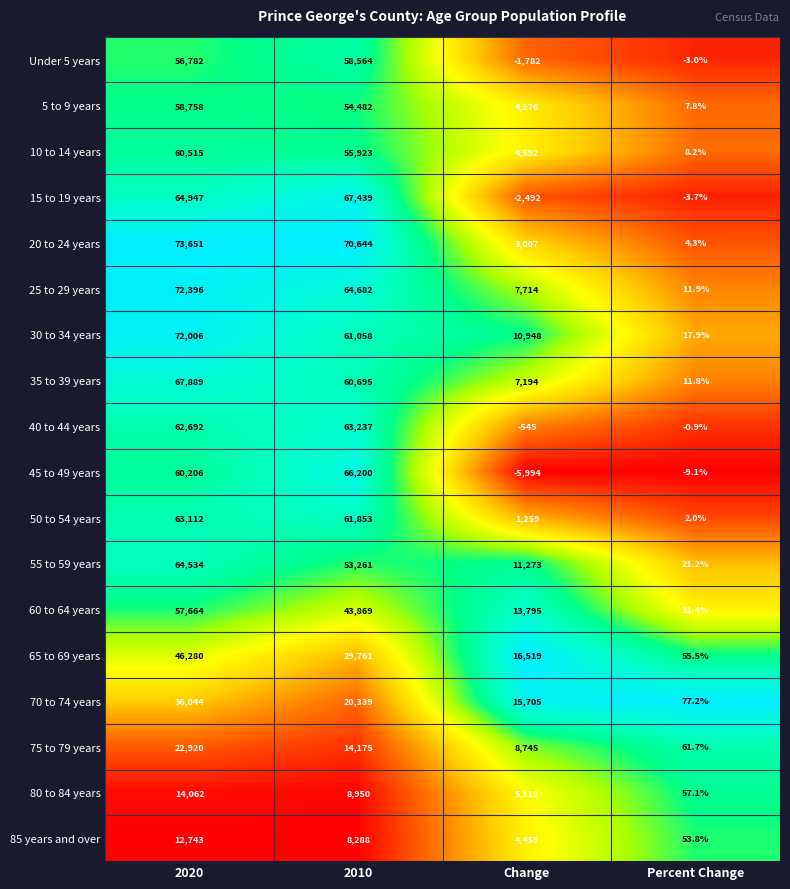

Which category has the lowest value across all series?

Change